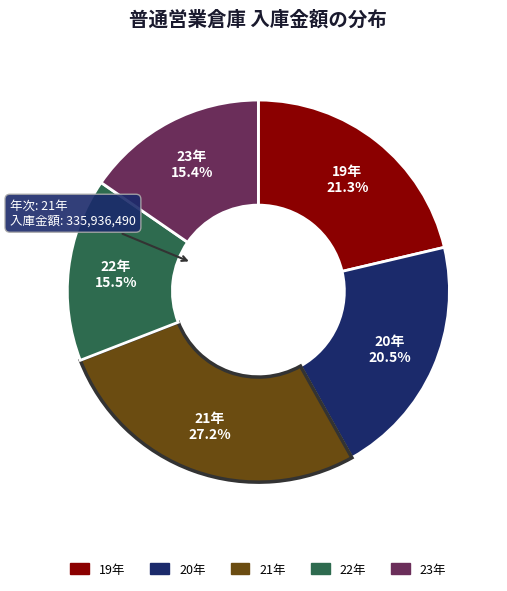

Approximately how many times larger is the value at 20年 compared to 19年?

1.0